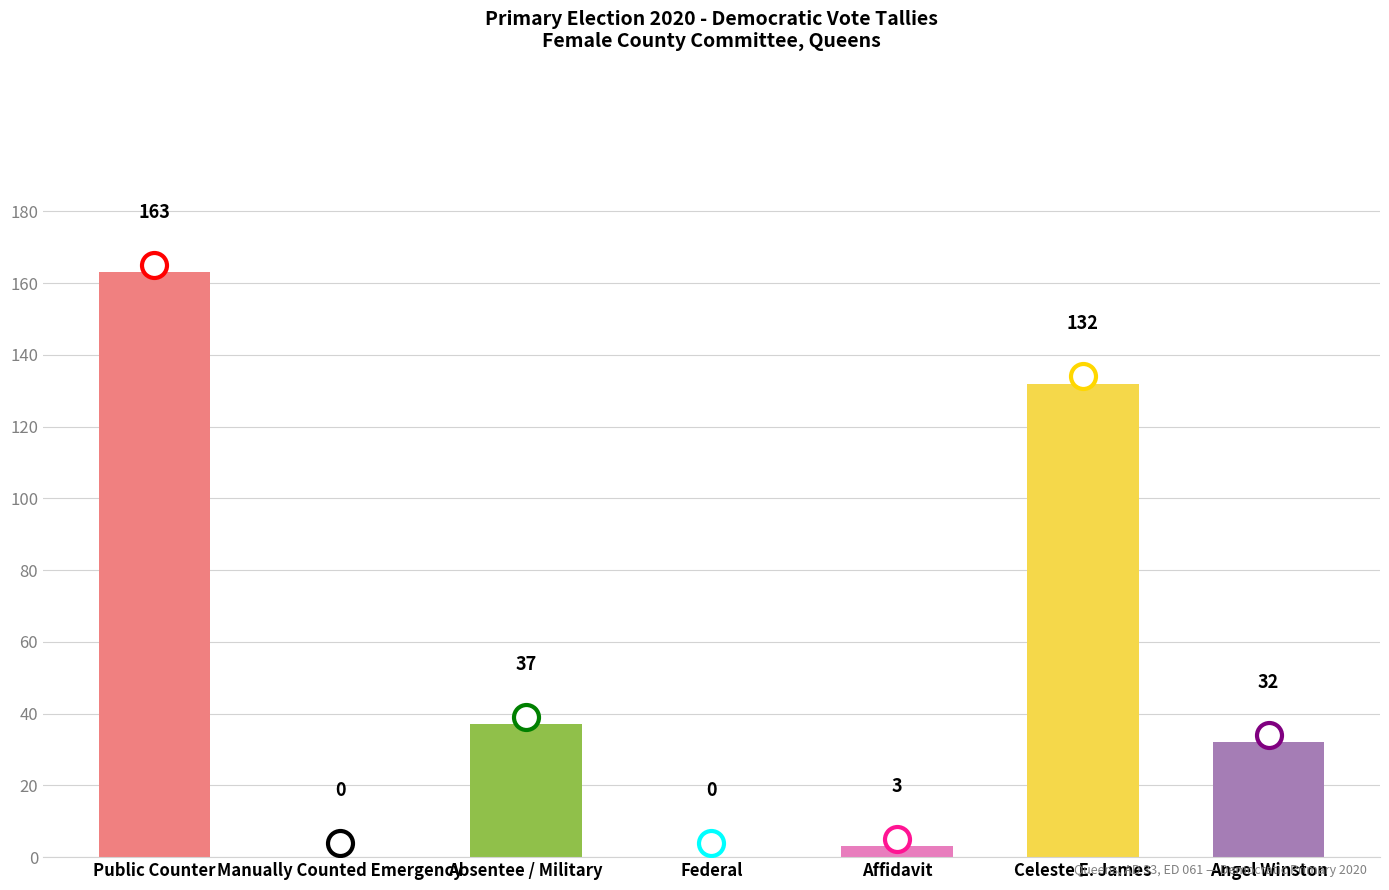

What is the sum of all values?

367